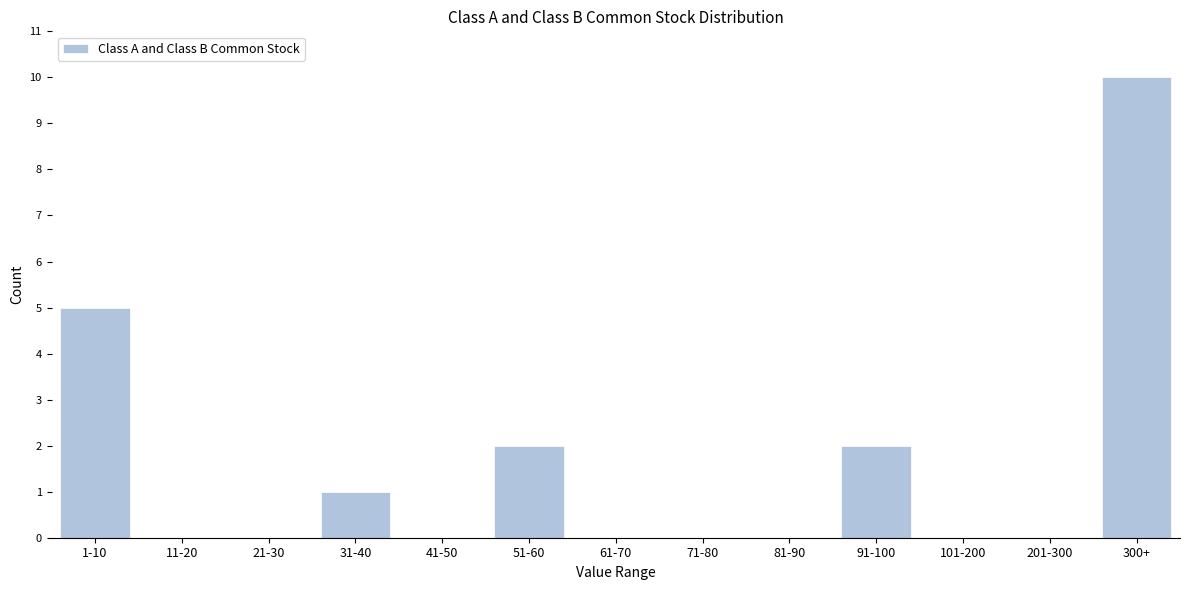

Reading left to right, what are all the values shown in this chart?

1-10=5	11-20=0	21-30=0	31-40=1	41-50=0	51-60=2	61-70=0	71-80=0	81-90=0	91-100=2	101-200=0	201-300=0	300+=10